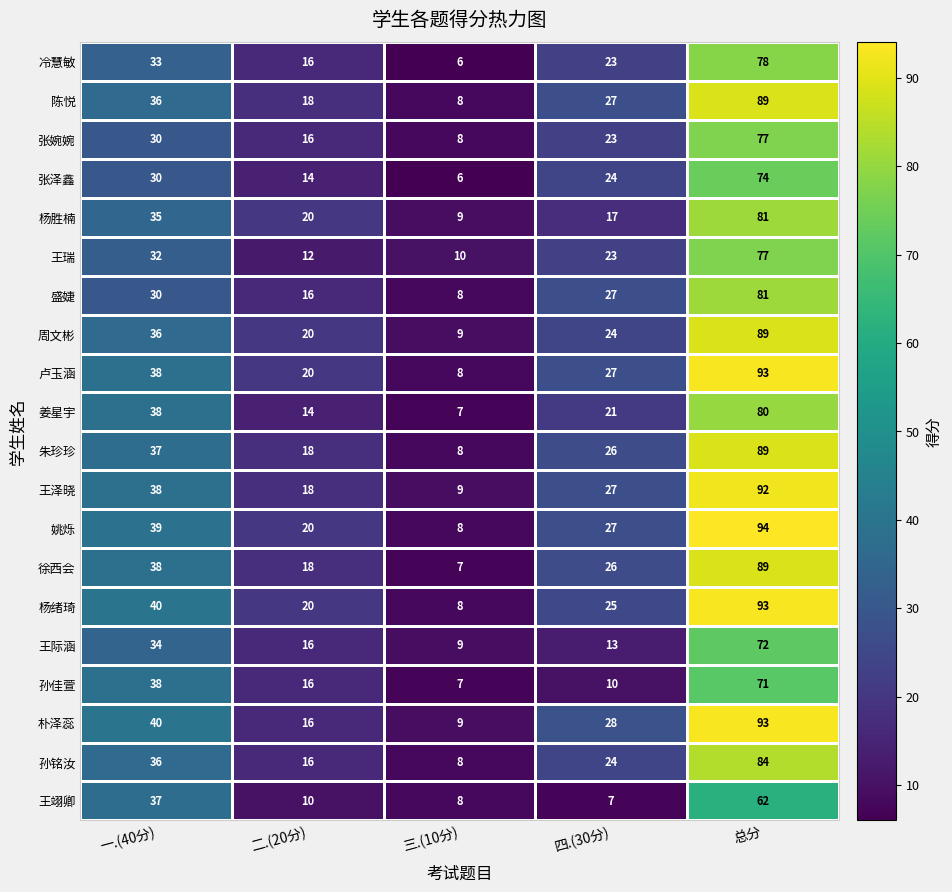

The value of 杨胜楠 at 总分 is 124. True or false?

False